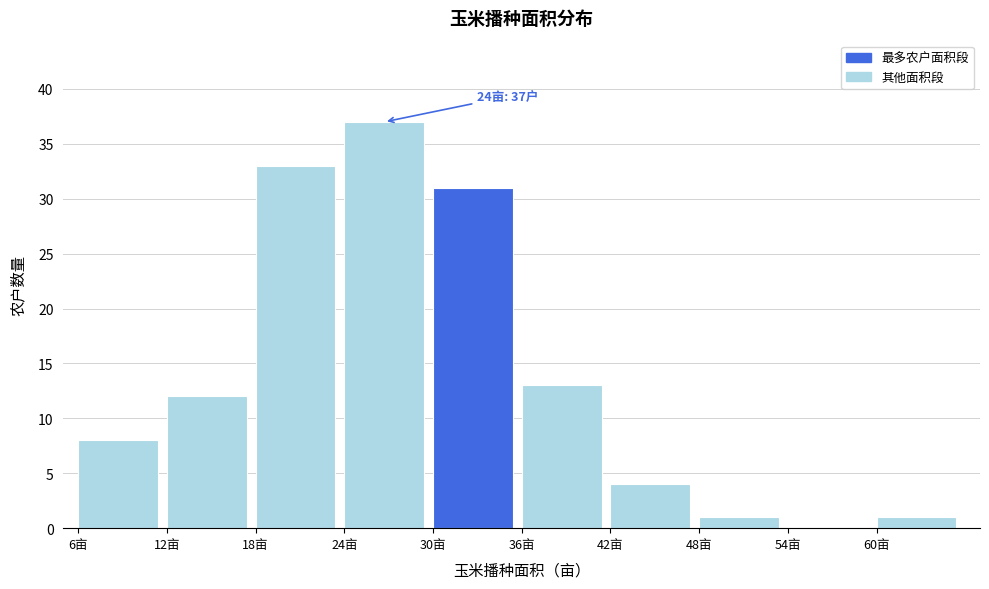

Which range on the x-axis has the tallest bar?

24 to 30